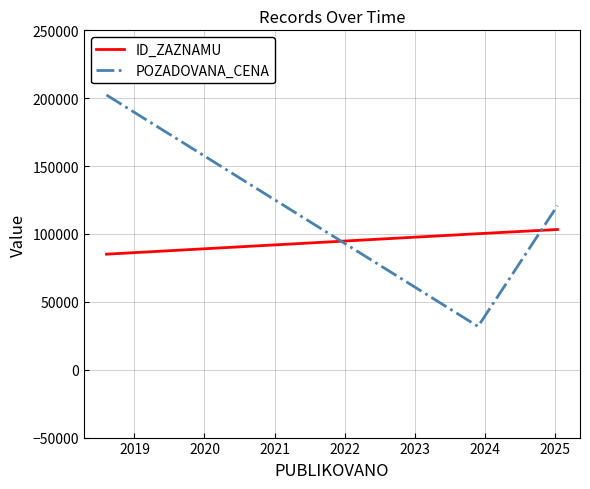

What is the maximum value shown in the chart?

202380